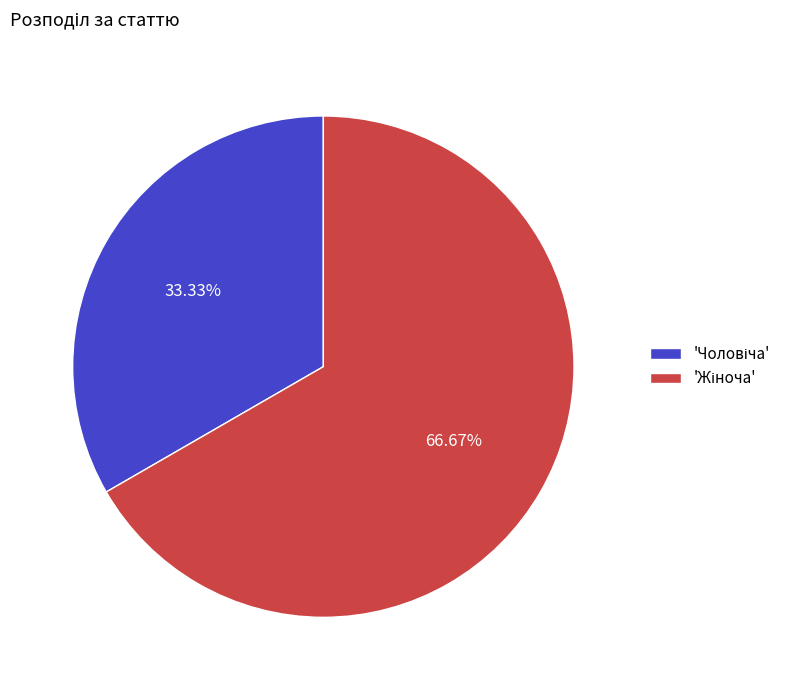

To the nearest percent, what is the average slice percentage?

50%